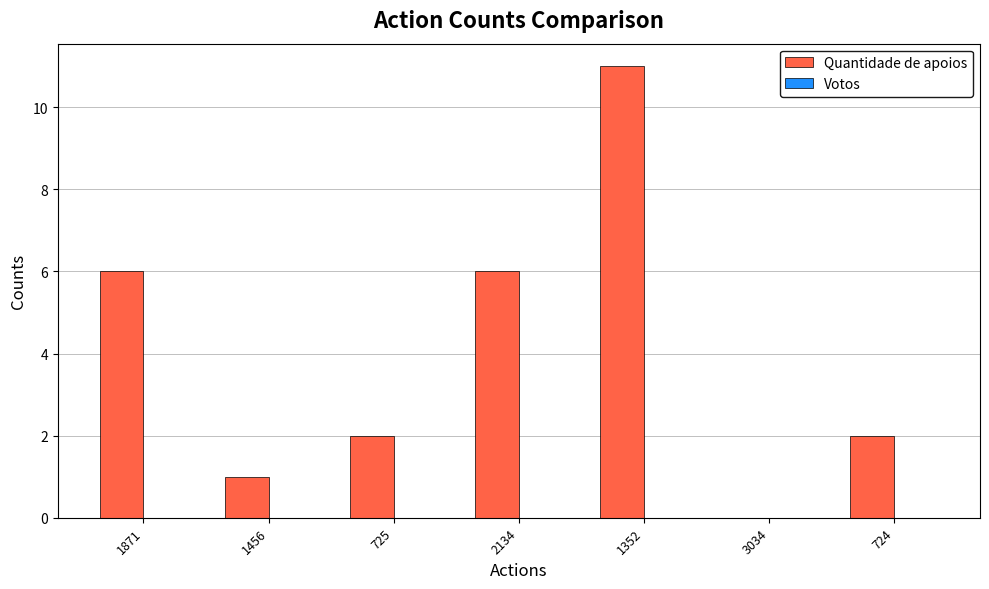

Which category has the highest value across all series?

1352